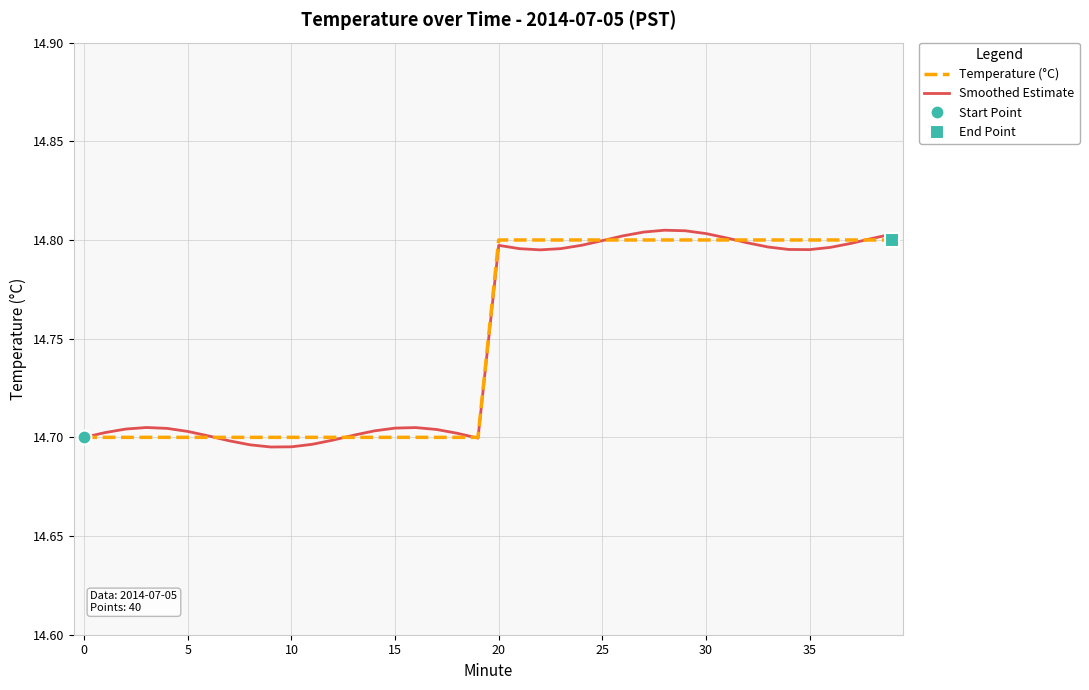

Rank the series by their average value, from highest to lowest.

Smoothed Estimate, Temperature (°C)